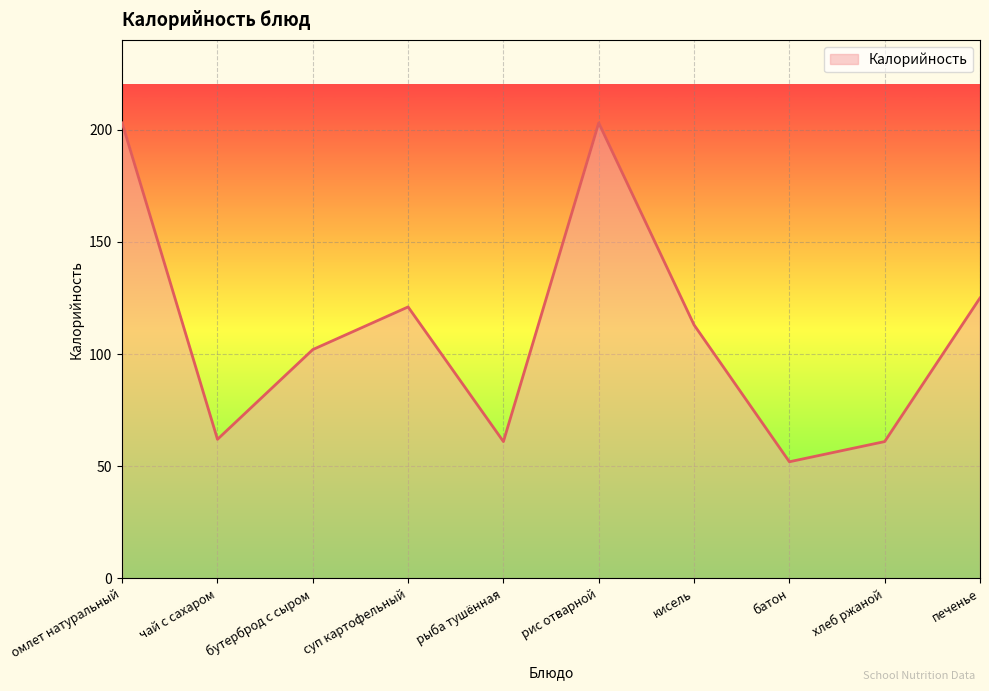

What position from the left is кисель?

7